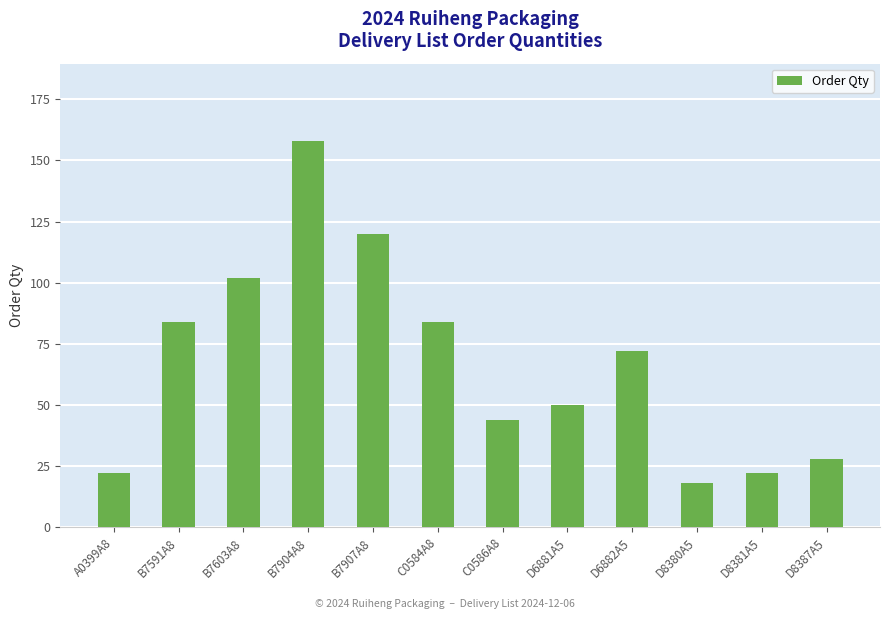

Reading left to right, what are all the values shown in this chart?

A0399A8=22	B7591A8=84	B7603A8=102	B7904A8=158	B7907A8=120	C0584A8=84	C0586A8=44	D6881A5=50	D6882A5=72	D8380A5=18	D8381A5=22	D8387A5=28